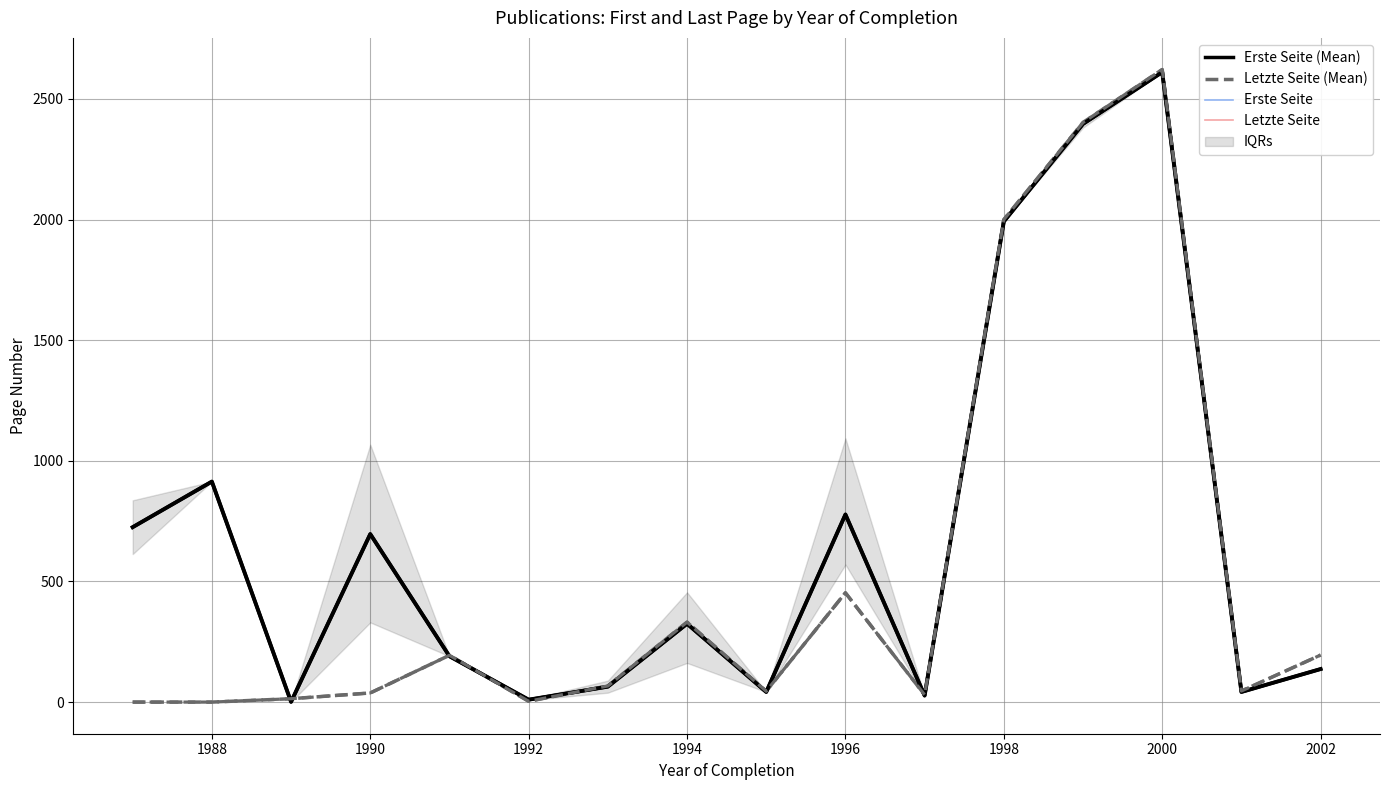

How many values in the Erste Seite (Mean) series are below 324?

8